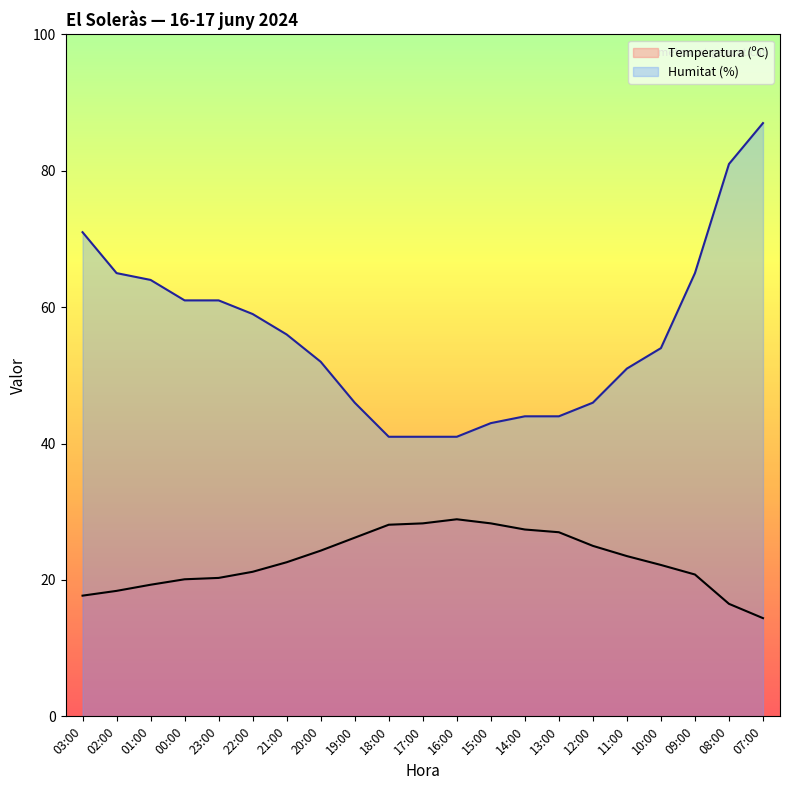

True or false: Temperatura (ºC) and Humitat (%) intersect in this chart.

False